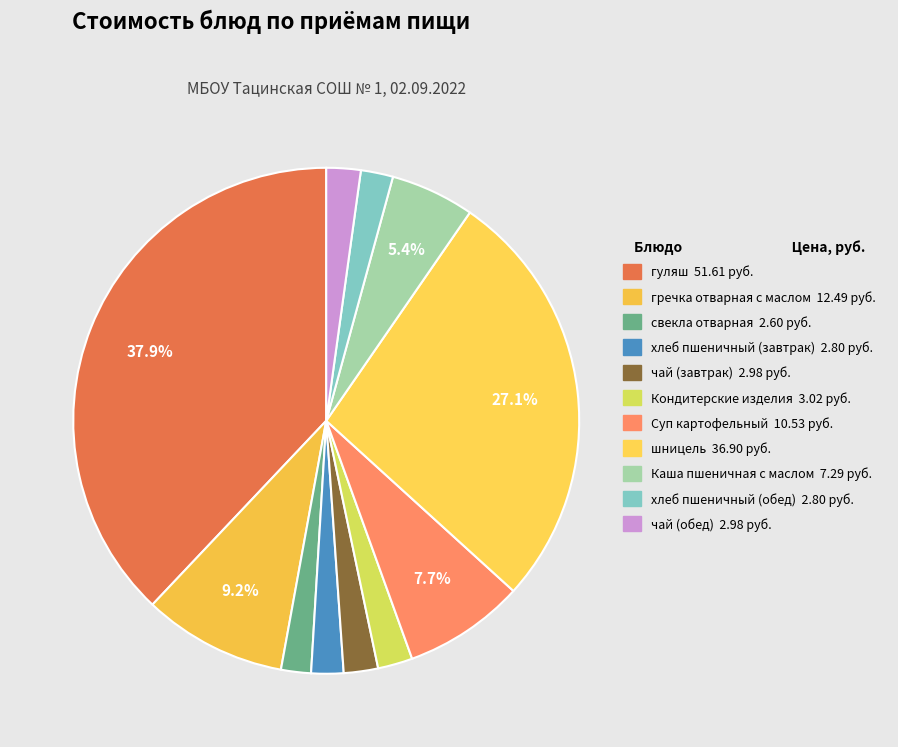

To the nearest percent, what is the combined percentage of гречка отварная с маслом and чай (обед)?

11%